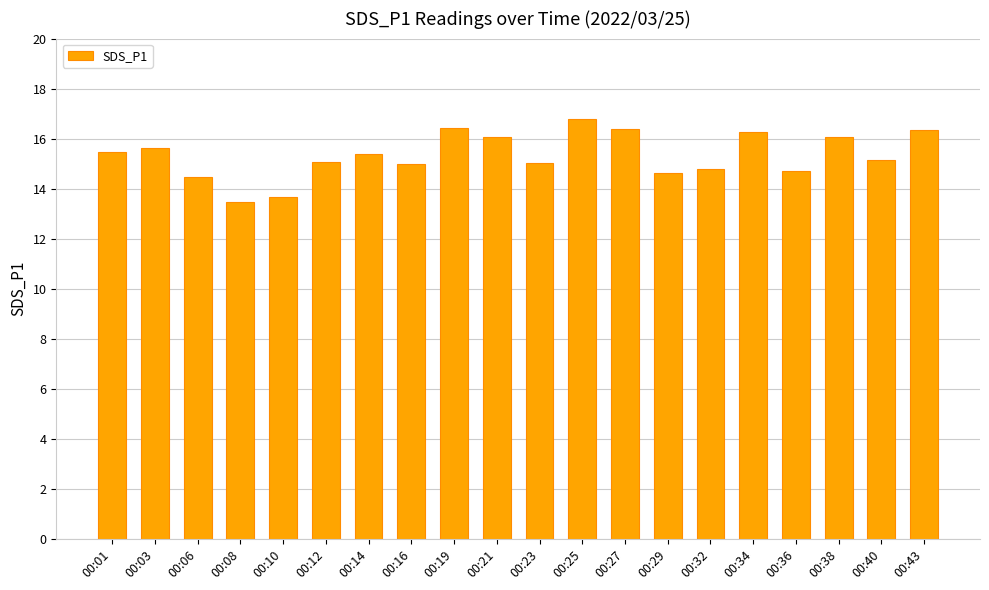

What is the sum of the values at 00:01 and 00:10?

29.1